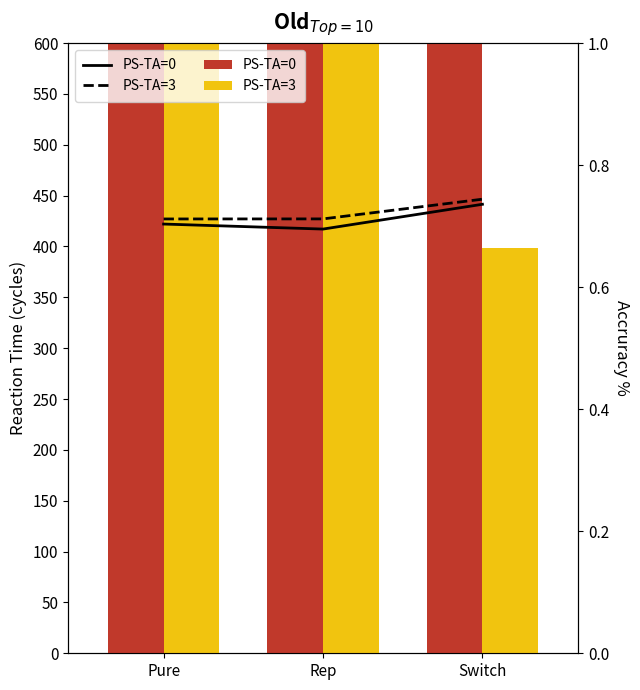

What is the maximum value for PS-TA=0?

12662